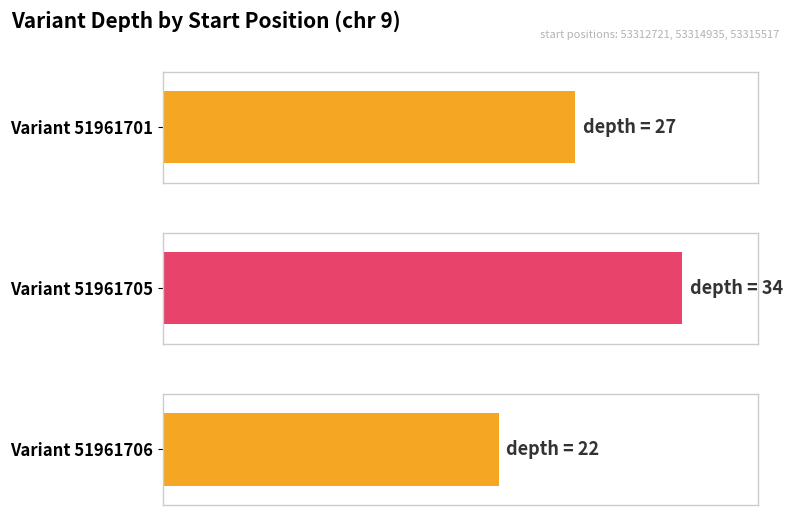

Reading left to right, transcribe all the data shown in this chart.

53312721=27	53314935=34	53315517=22